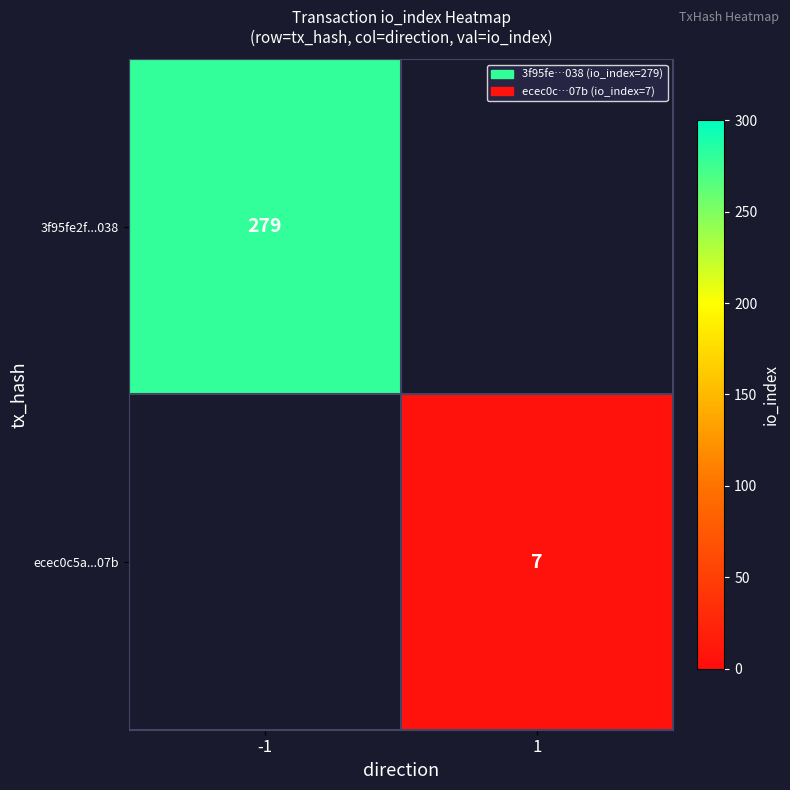

Is it true that 3f95fe2f...038 equals 279 at -1?

True